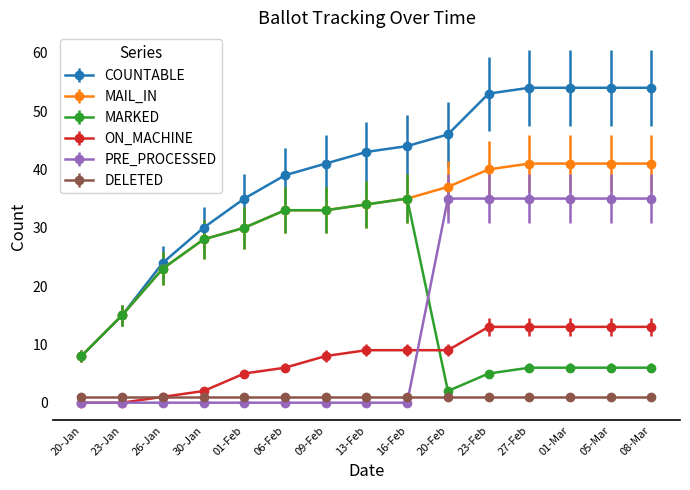

What is the label of the 9th point from the left?

16-Feb